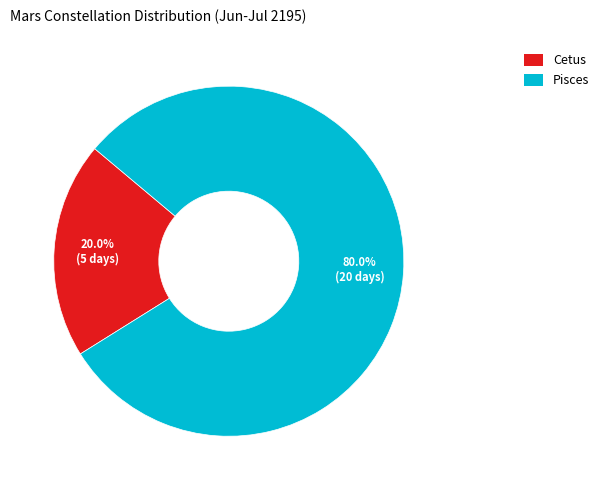

Between Cetus and Pisces, which is larger?

Pisces